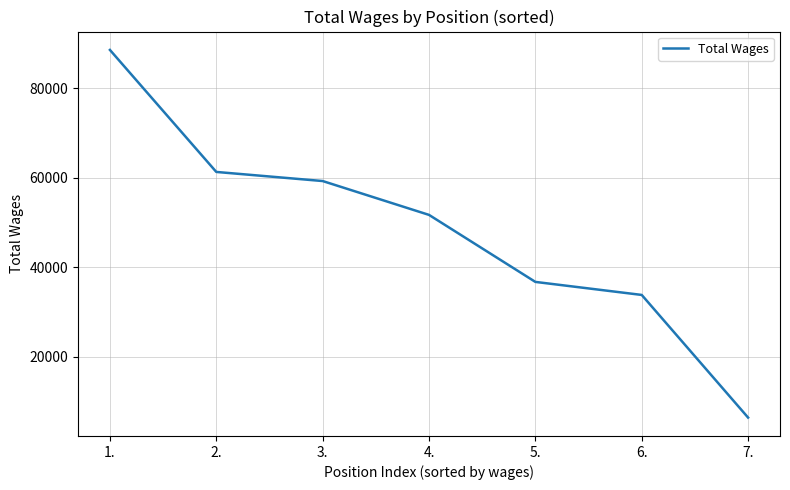

True or false: there are more than 1 points higher than both neighbors.

False